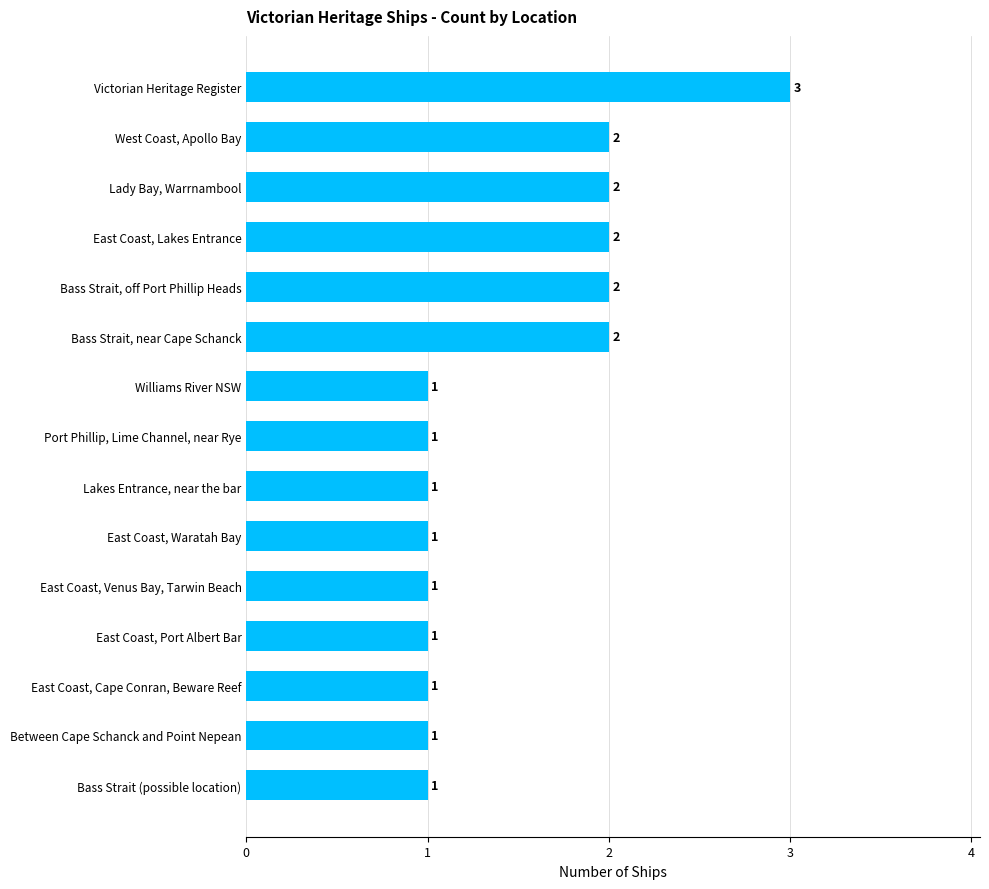

Which category has the highest value across all series?

Victorian Heritage Register